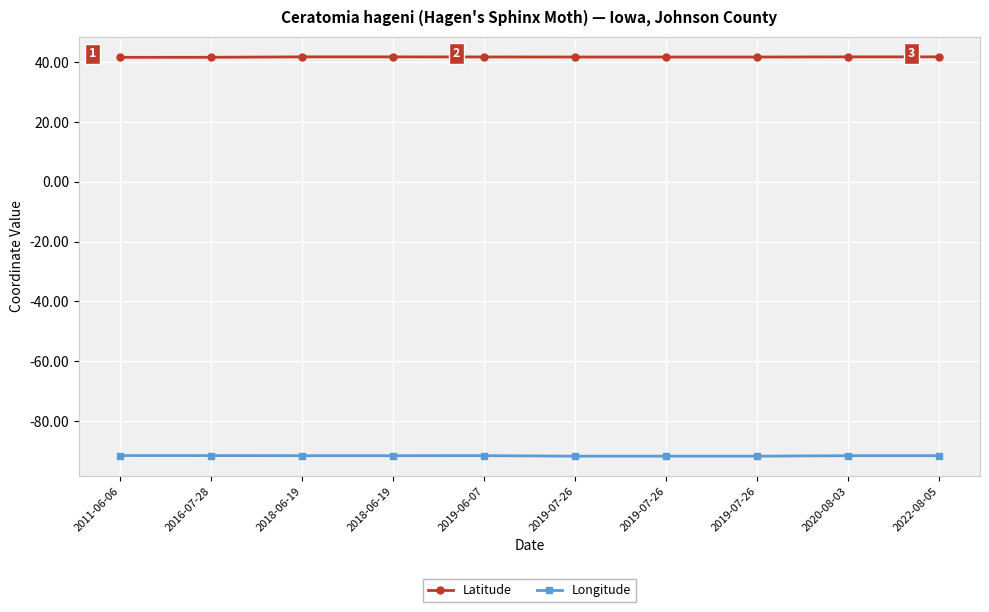

What is the label of the 3rd point from the right?

2019-07-26